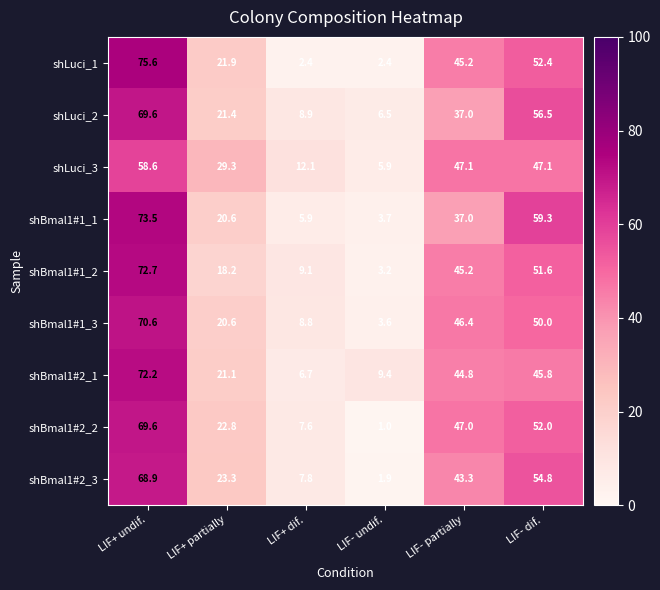

Which series has the largest range (max minus min)?

shLuci_1